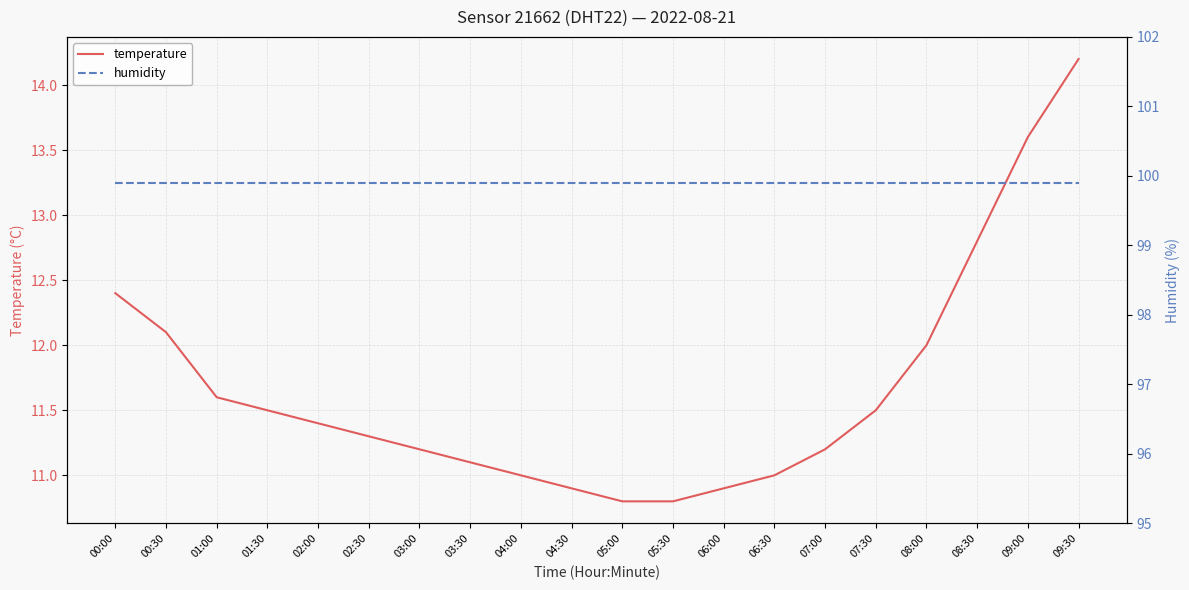

What is the difference between the maximum and second lowest values in the temperature series?

3.4